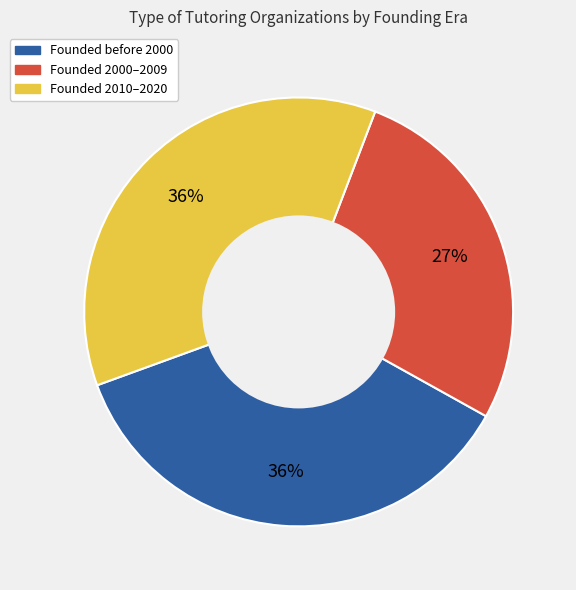

To the nearest percent, what is the difference between the largest and smallest slice percentages?

9%